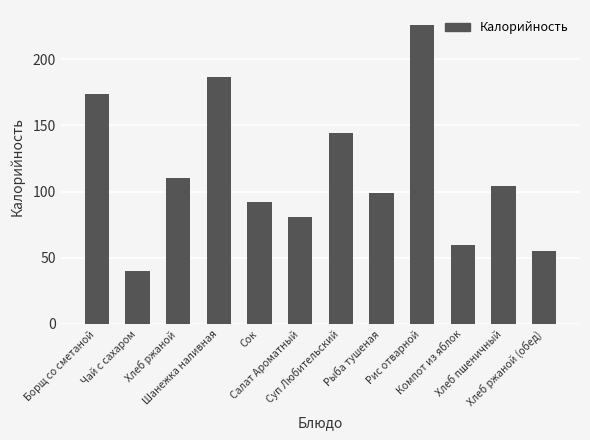

What is the sum of all values?

1372